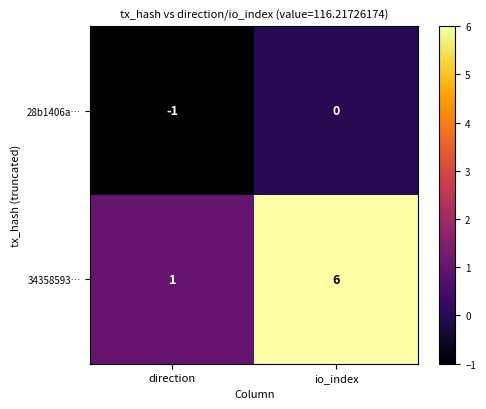

How many negative values does the 28b1406a… series have?

1